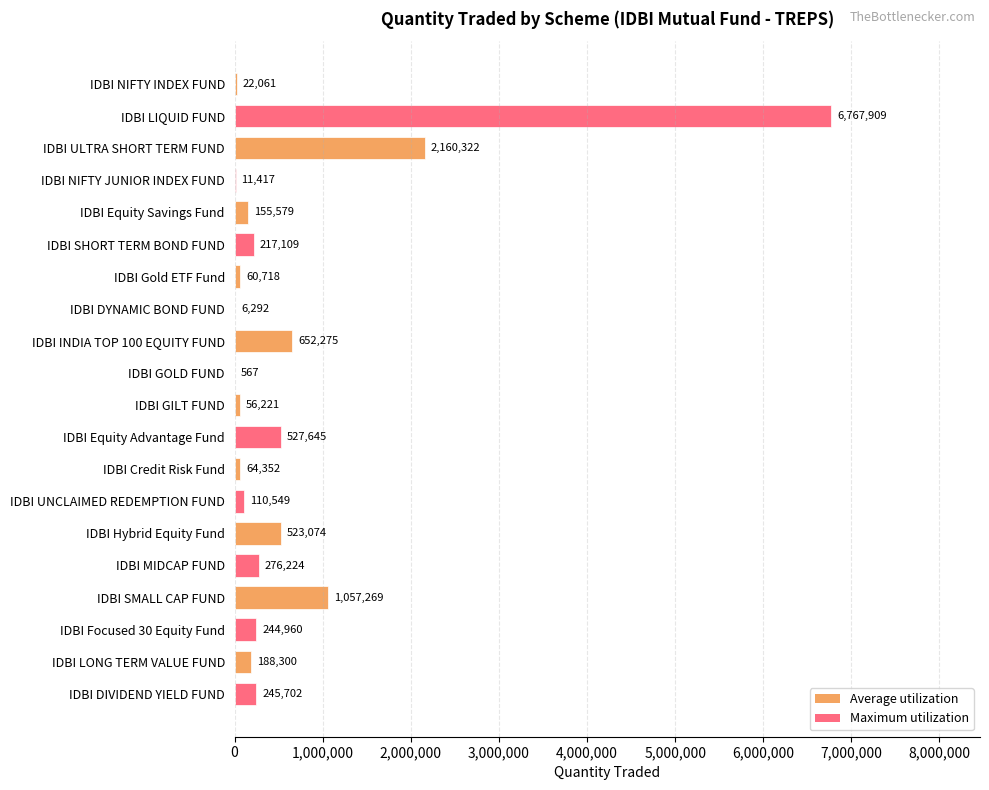

At which category does the chart reach its peak across all series?

IDBI LIQUID FUND